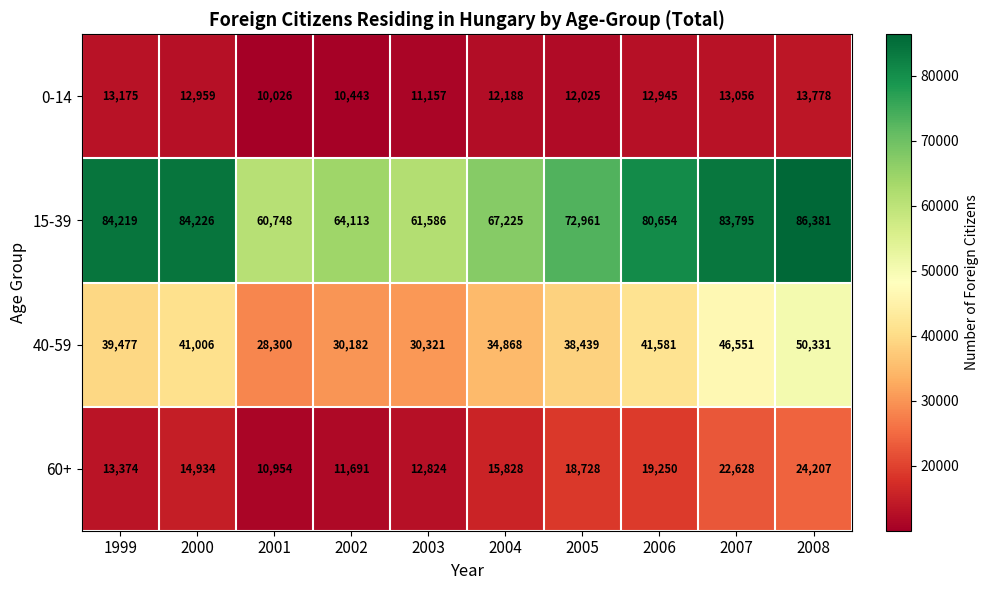

How many data points in 15-39 are less than 80654?

5